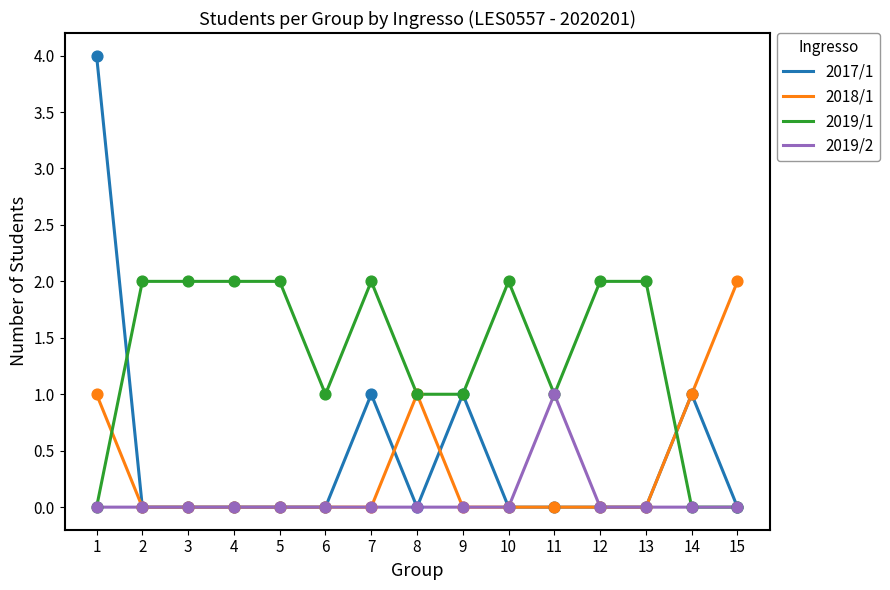

Which series changed the most between 3 and 7?

2017/1